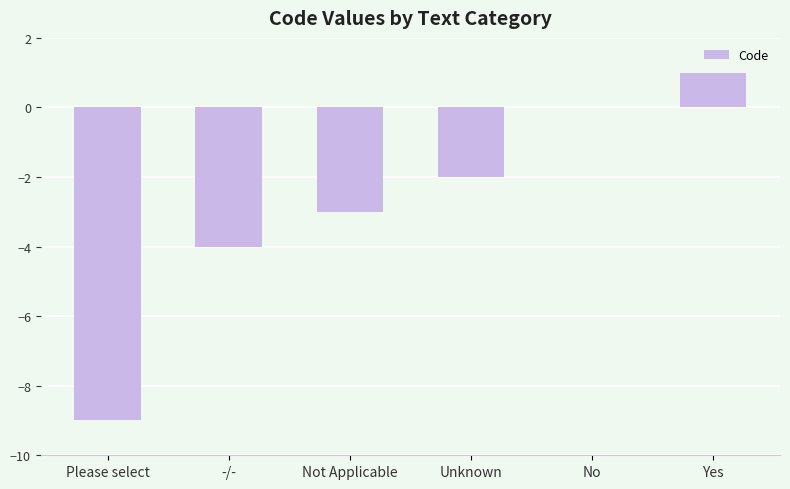

Which has a higher value, Yes or Unknown?

Yes